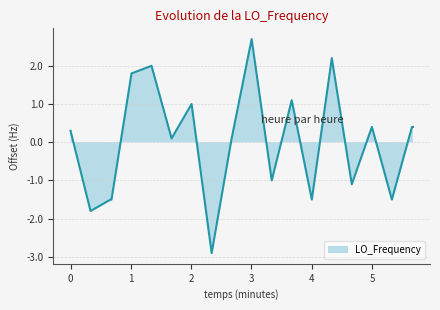

Count the number of data series in this chart.

1